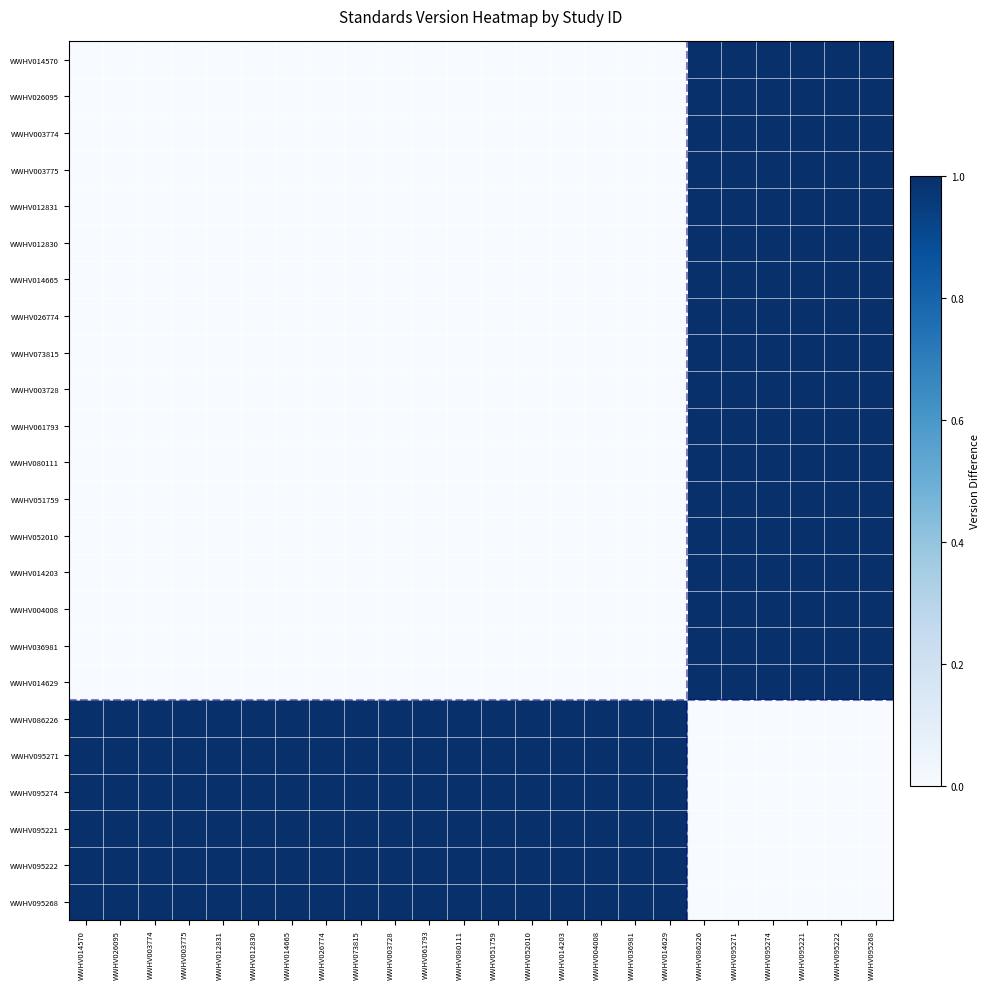

Between WWHV036981 and WWHV012831, which is larger?

WWHV036981